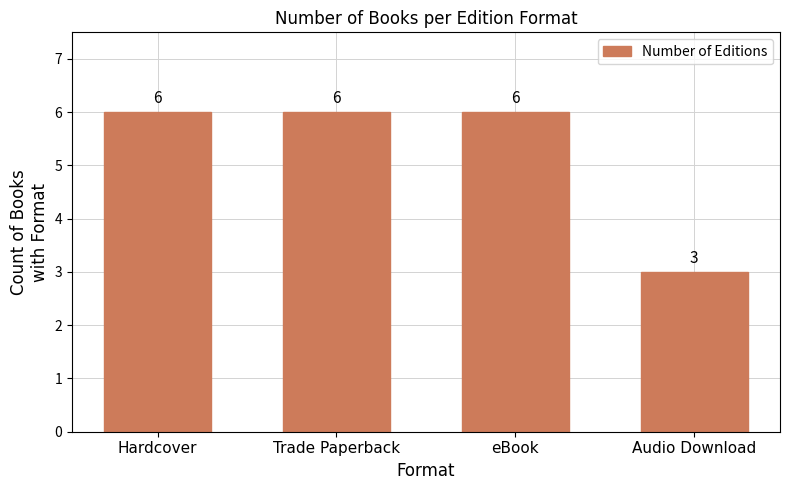

Approximately how many times larger is the value at eBook compared to Trade Paperback?

1.0